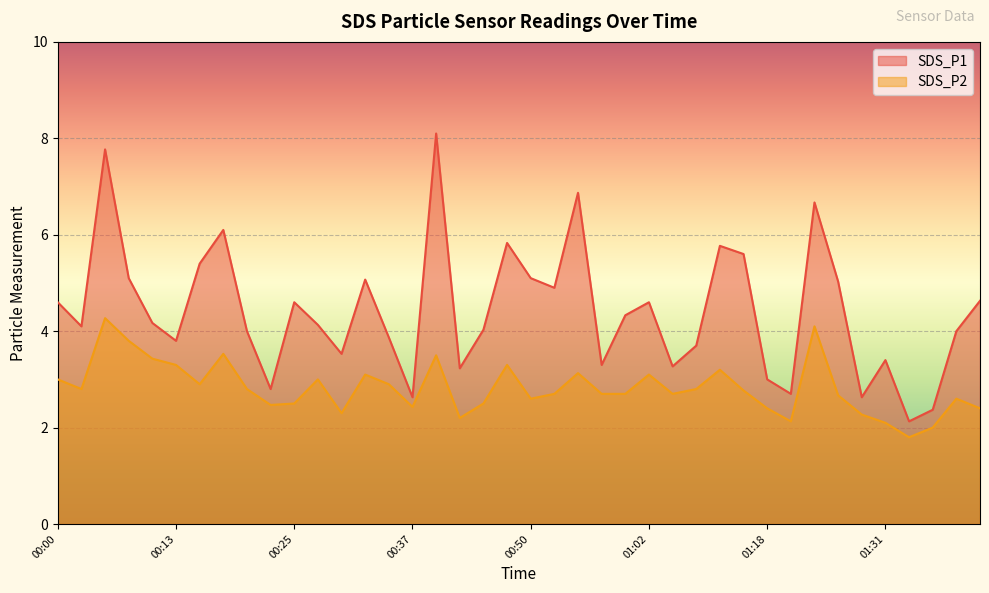

How many lines are shown in the chart?

2